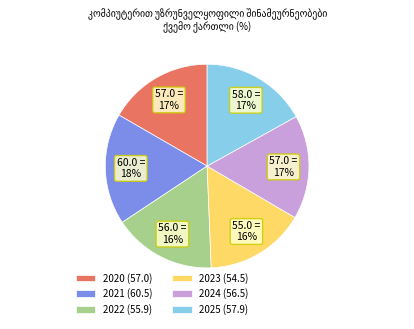

How many segments does this pie chart have?

6